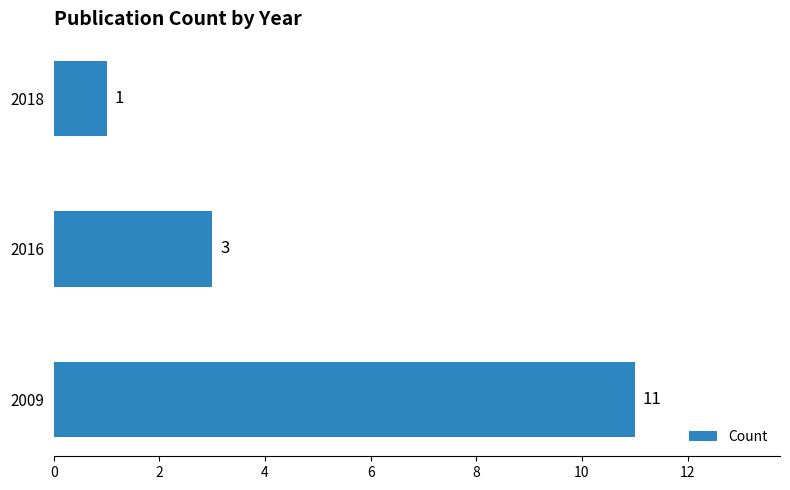

Where is the data nearest to the value 6?

2016